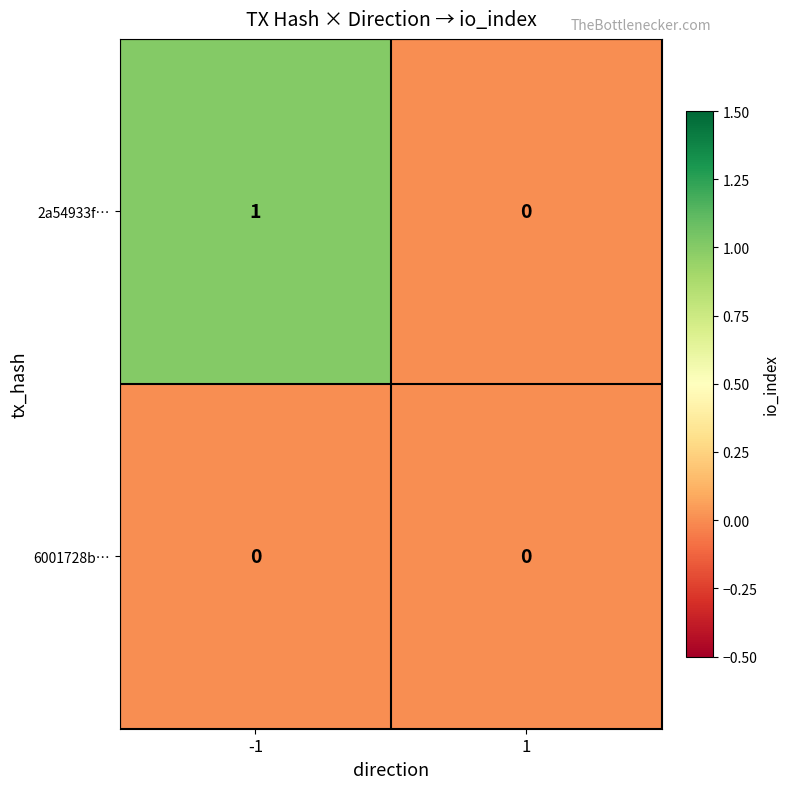

Which series has the largest total across all categories?

2a54933f…